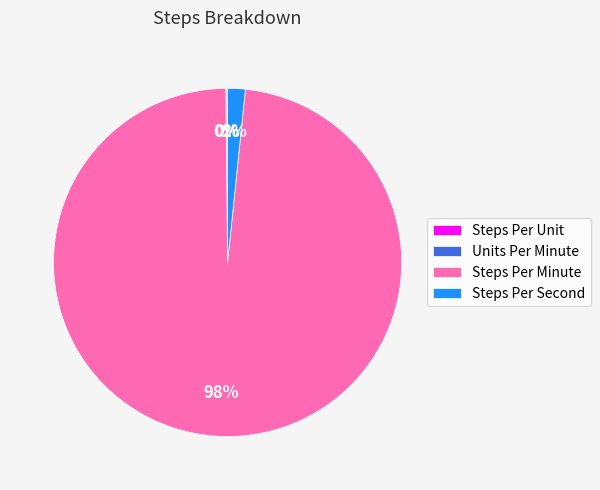

Is it true that Steps Per Minute is 98% of the pie?

True